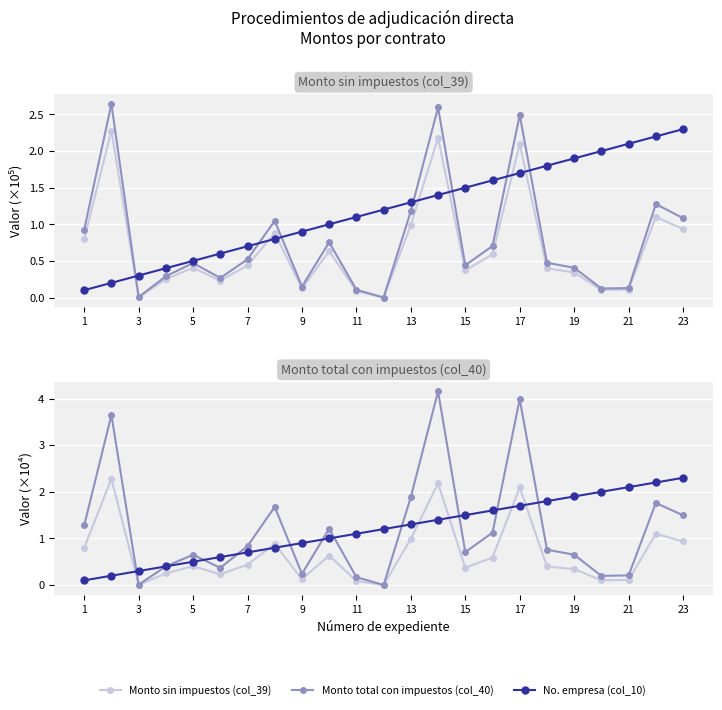

What is the label of the 2nd point from the left?

3